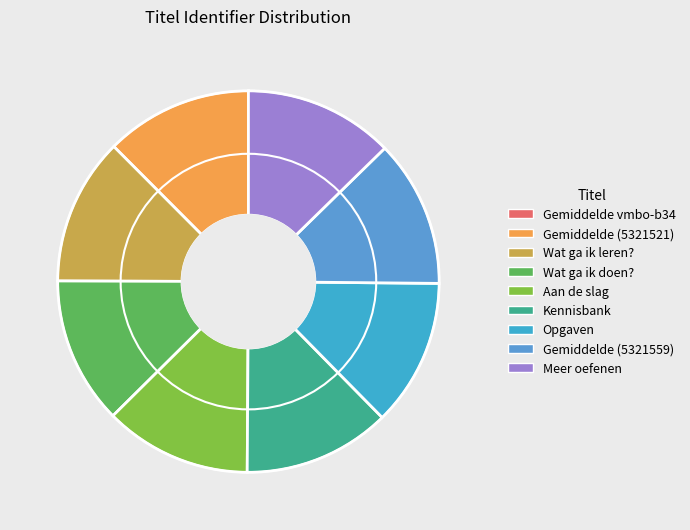

Does Gemiddelde (5321559) account for over 50% of the chart?

No